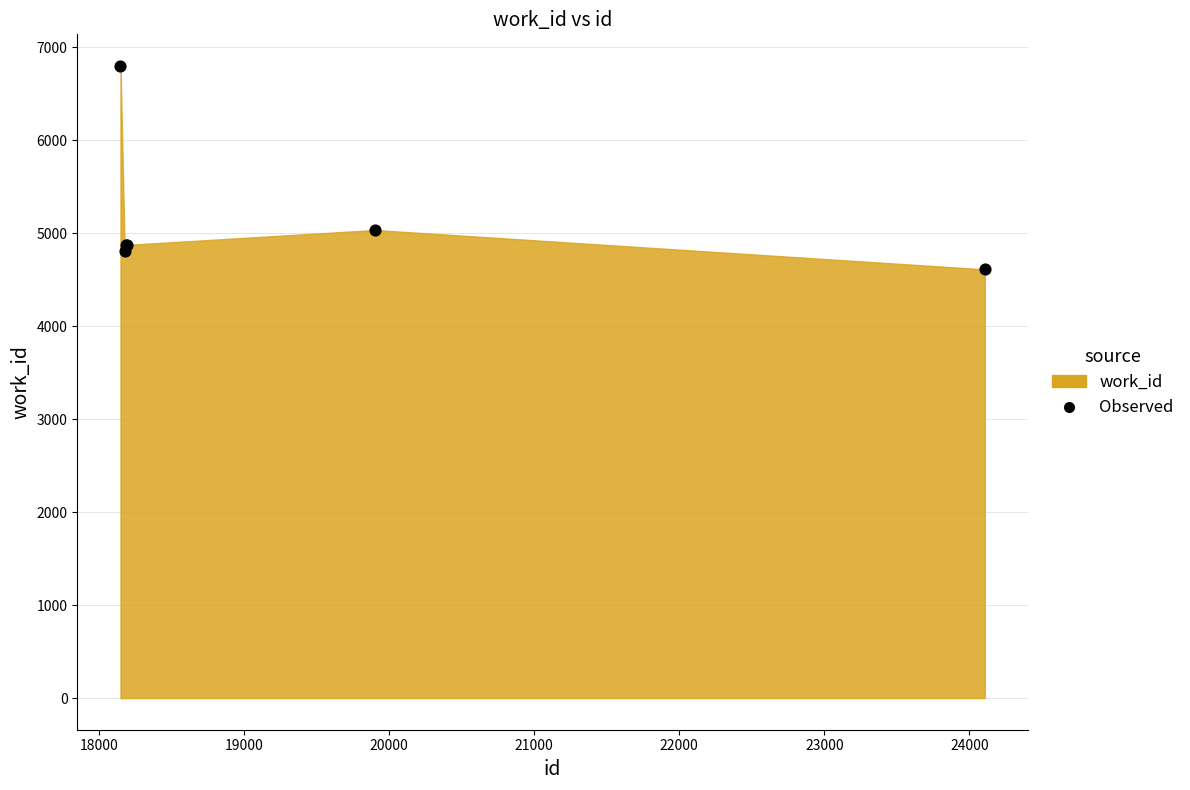

What Y value in the scatter plot is closest to 5703?

5033